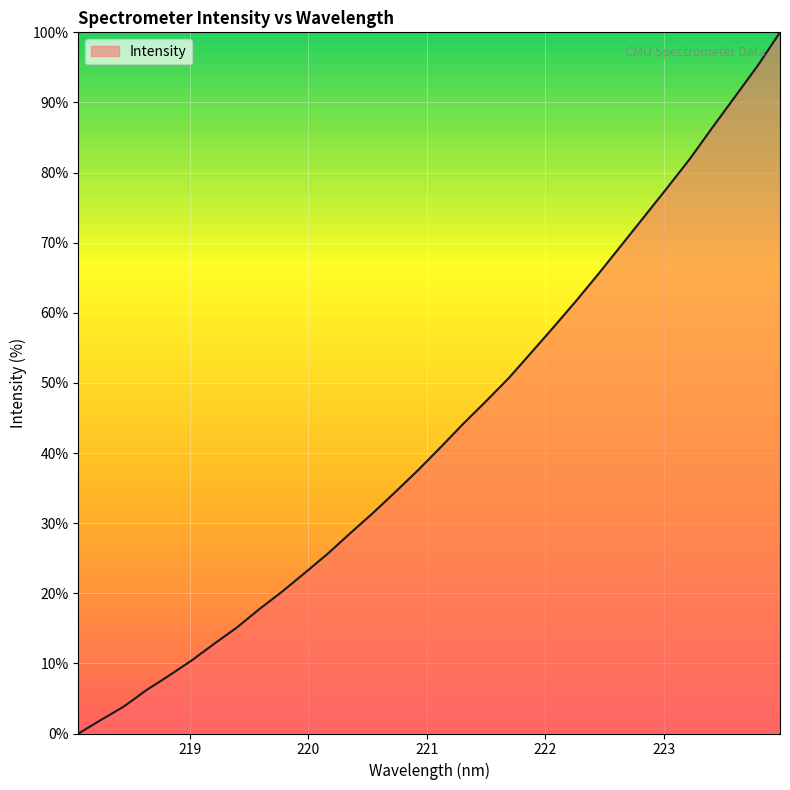

What is the greatest value displayed?

100.0